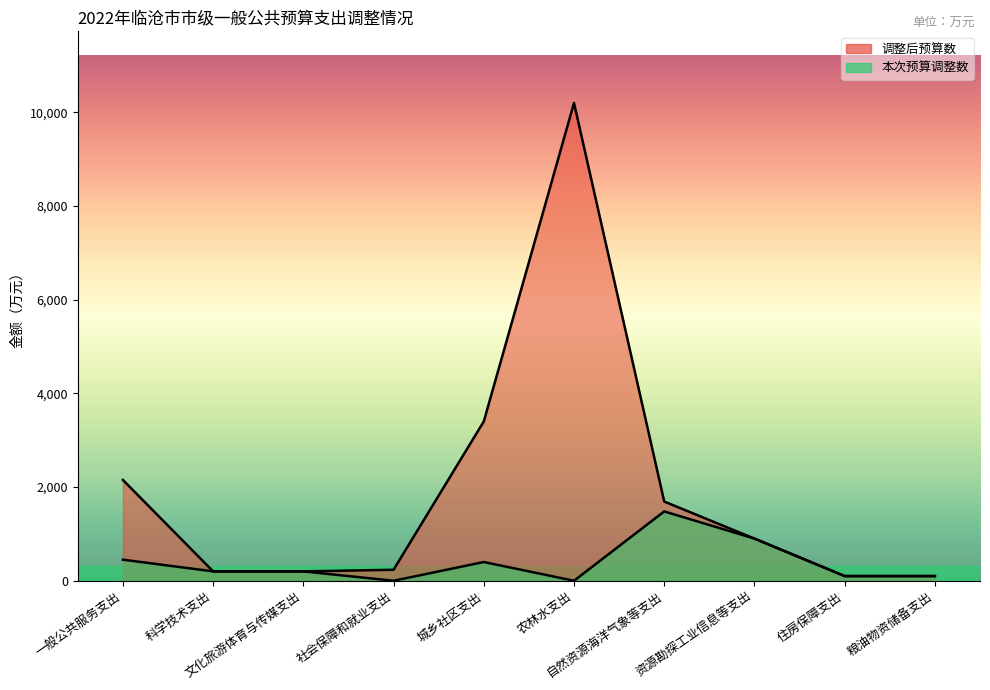

How many data points does each series have?

10